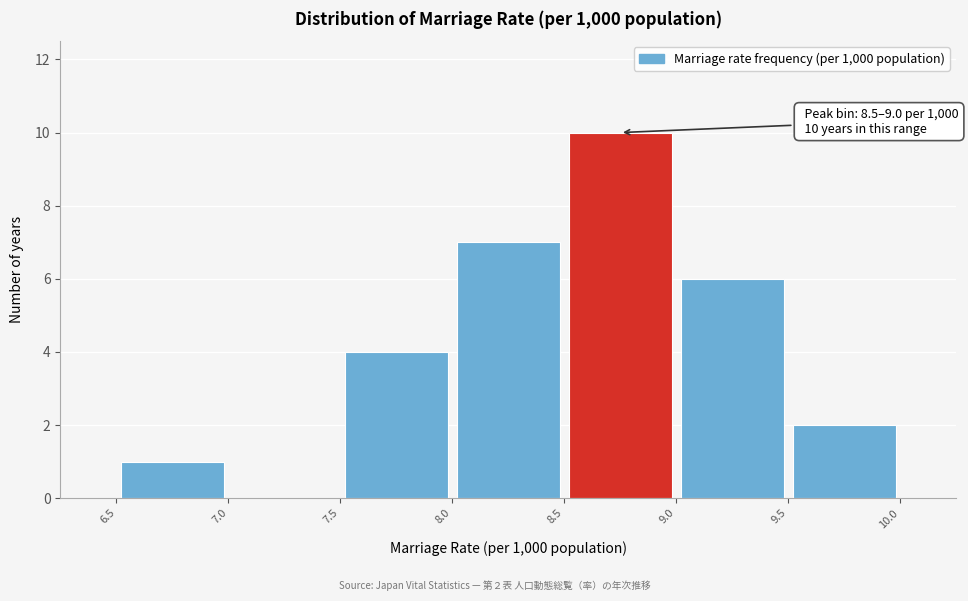

Over which range of the x-axis is the bar tallest?

8.5 to 9.0